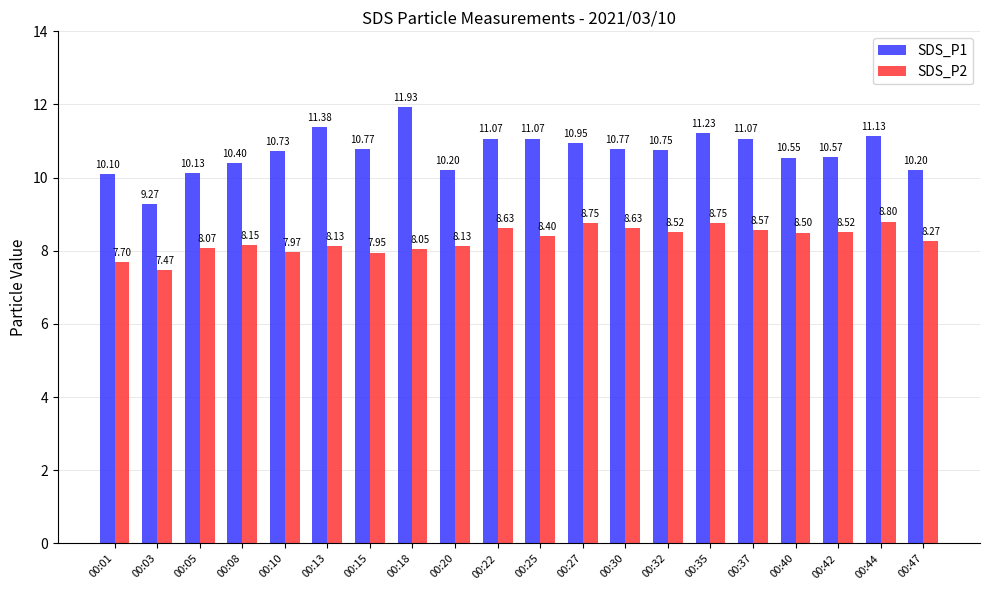

At which category does the chart reach its minimum across all series?

00:03